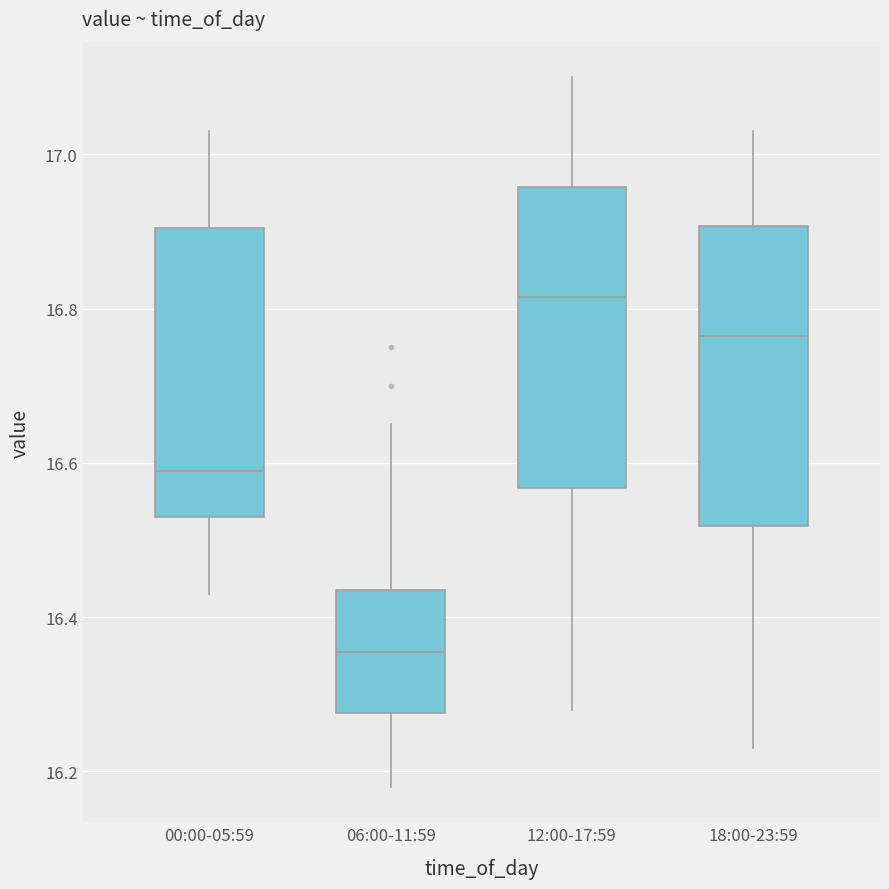

Reading left to right, transcribe this box plot: for each box, give where its median line is, the range the box spans, and where its two whiskers end, as read against the y-axis. The values are not printed on the chart, so give them approximately, as read against the axis.

00:00-05:59: median 16.60, box 16.54 to 16.90, whiskers 16.44 to 17.04
06:00-11:59: median 16.36, box 16.28 to 16.44, whiskers 16.18 to 16.66
12:00-17:59: median 16.82, box 16.56 to 16.96, whiskers 16.28 to 17.10
18:00-23:59: median 16.76, box 16.52 to 16.90, whiskers 16.24 to 17.04